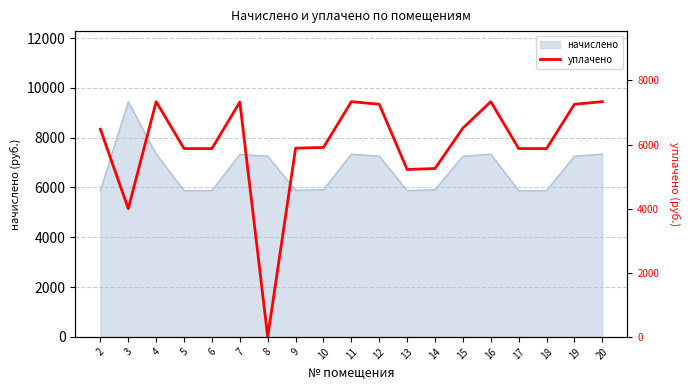

The value of начислено at 11 is 10378.5. True or false?

False